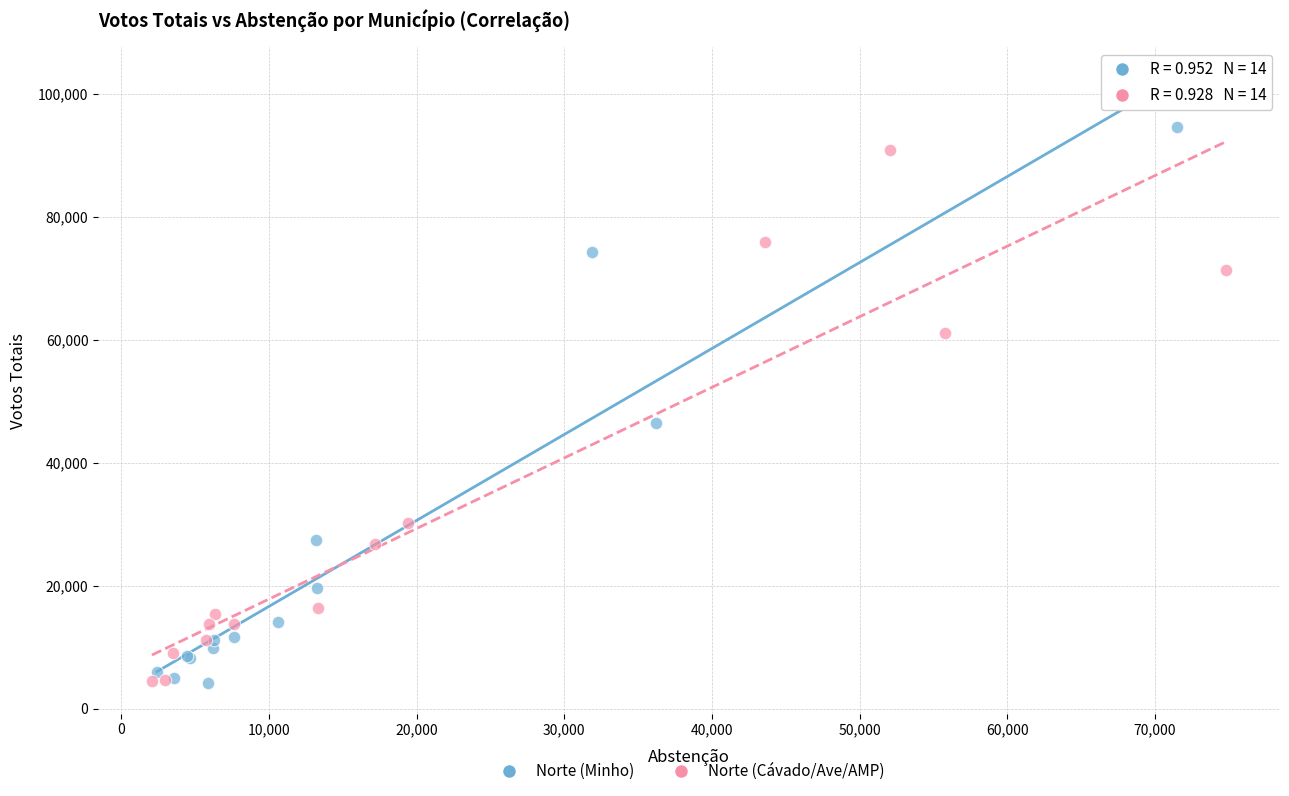

Which series has the largest Y range (max minus min)?

Norte (Minho)